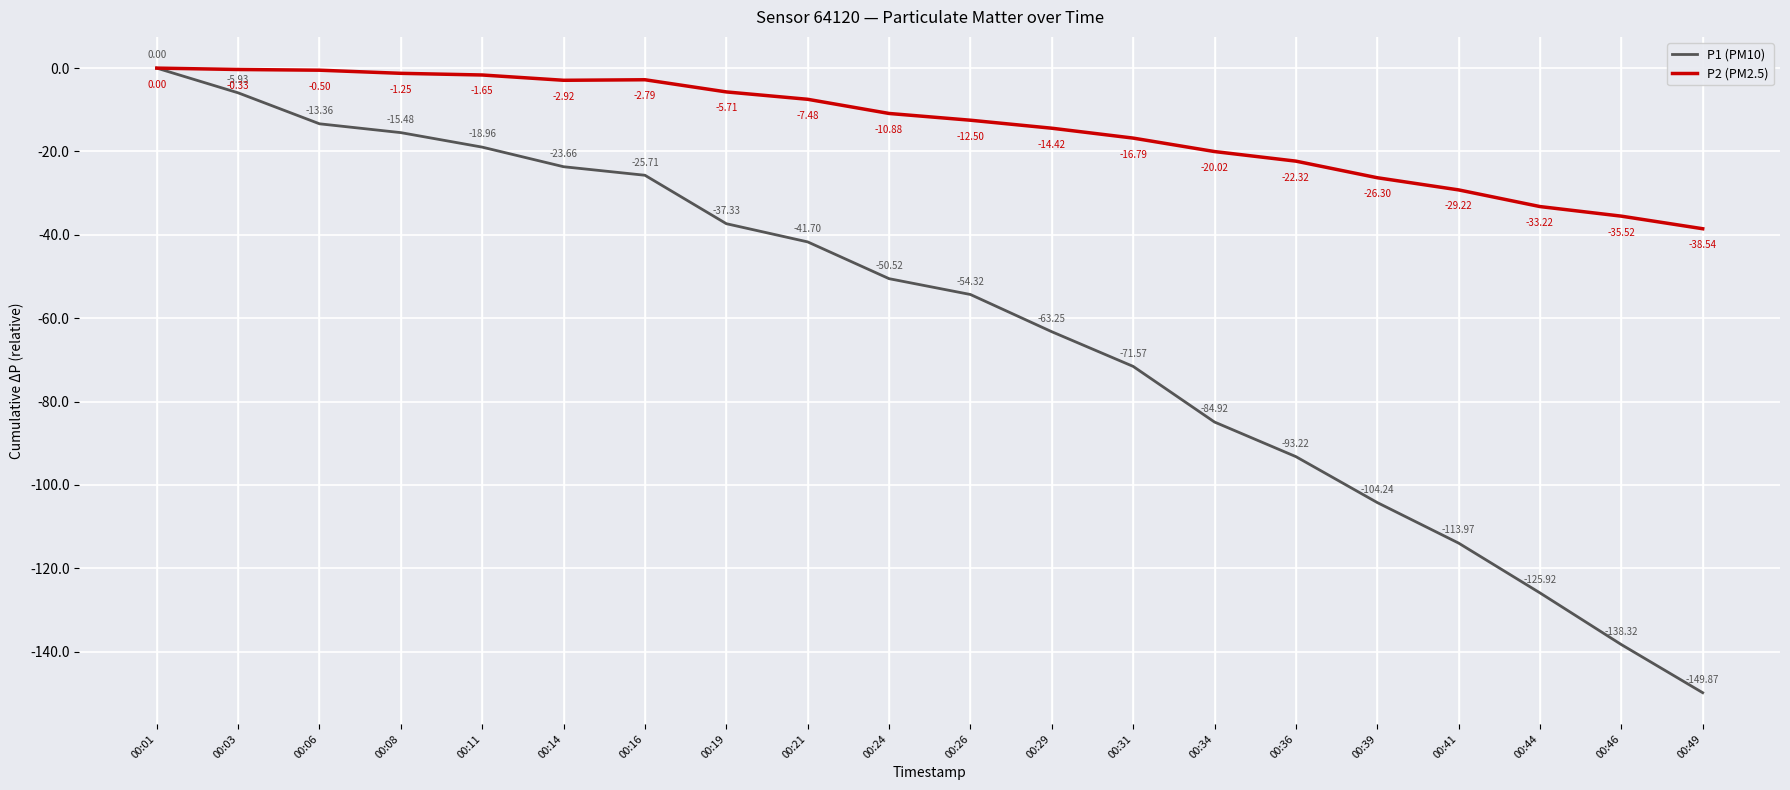

At 00:14, list the series in order from largest to smallest.

P2 (PM2.5), P1 (PM10)